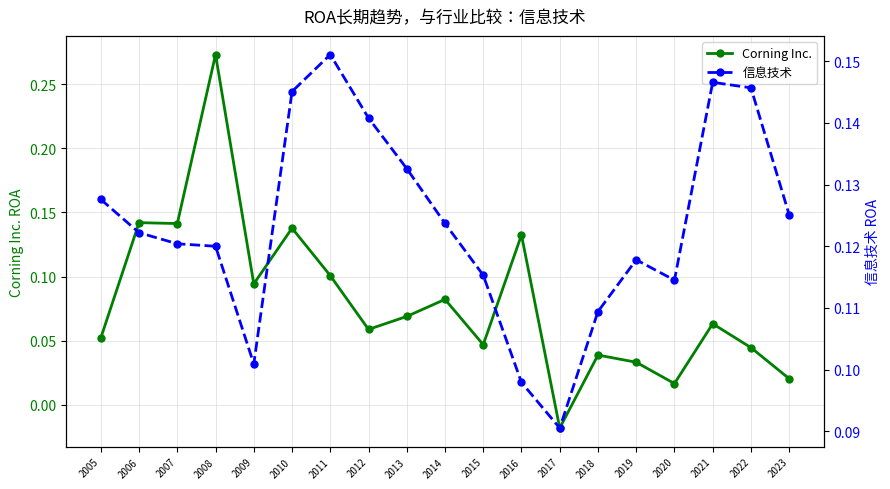

How many distinct data groups are displayed?

2